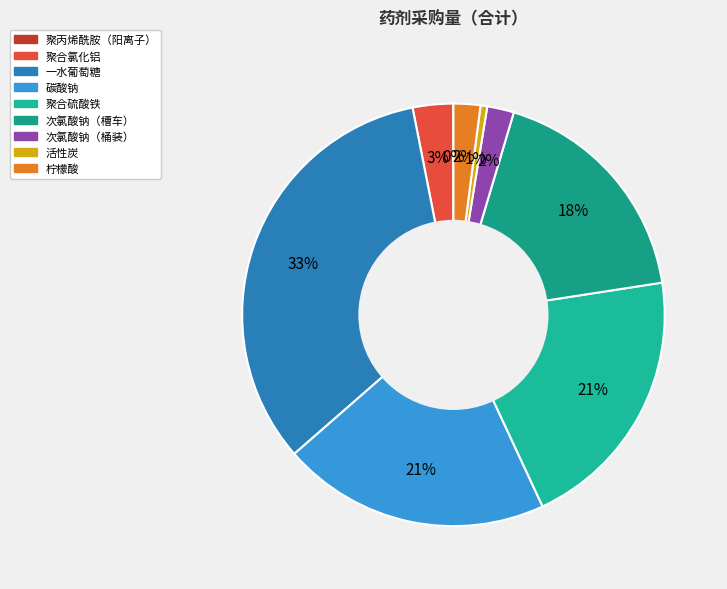

How many segments does this pie chart have?

9